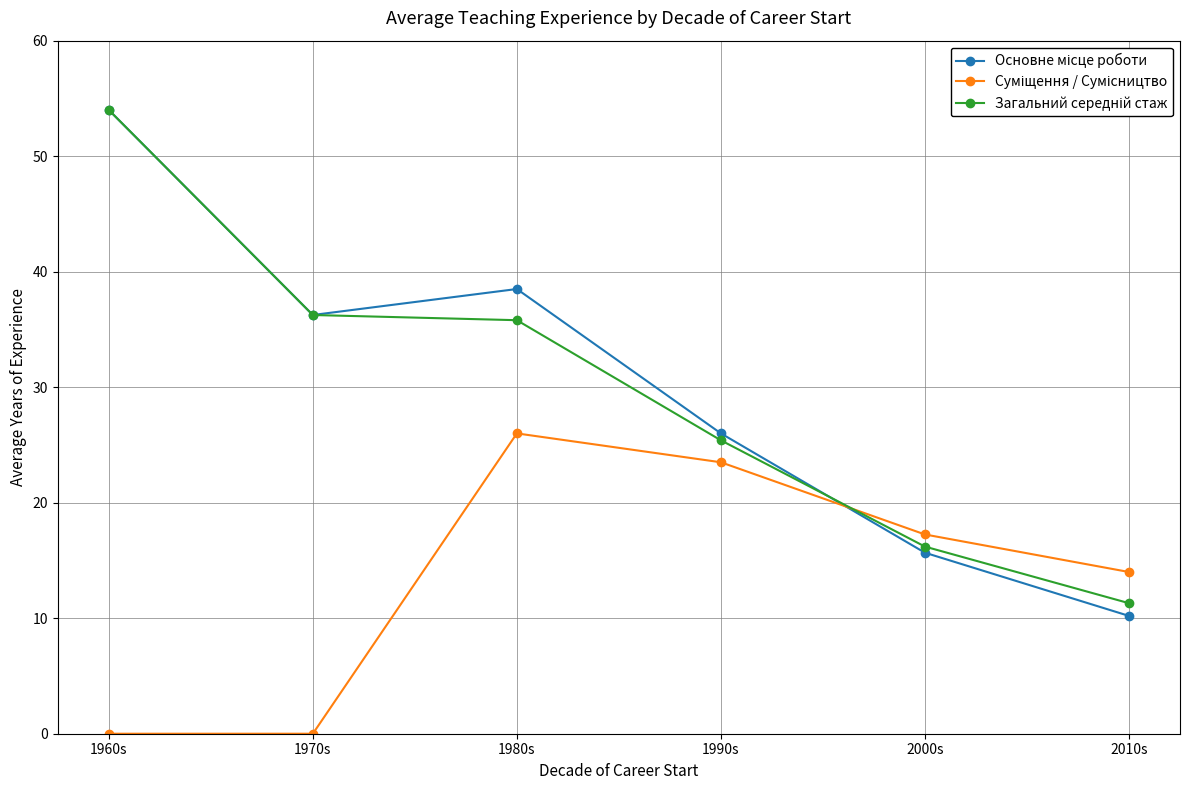

What position from the right is 1990s?

3